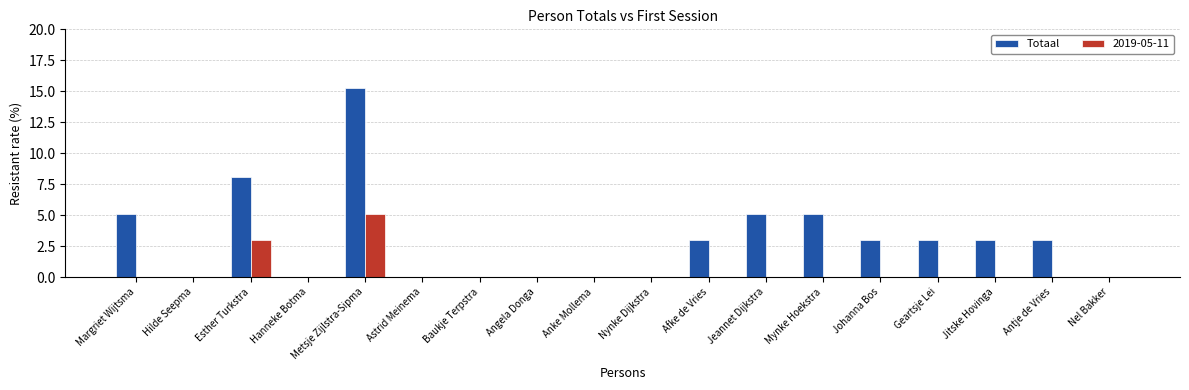

Where is Totaal nearest to the value 7?

Esther Turkstra